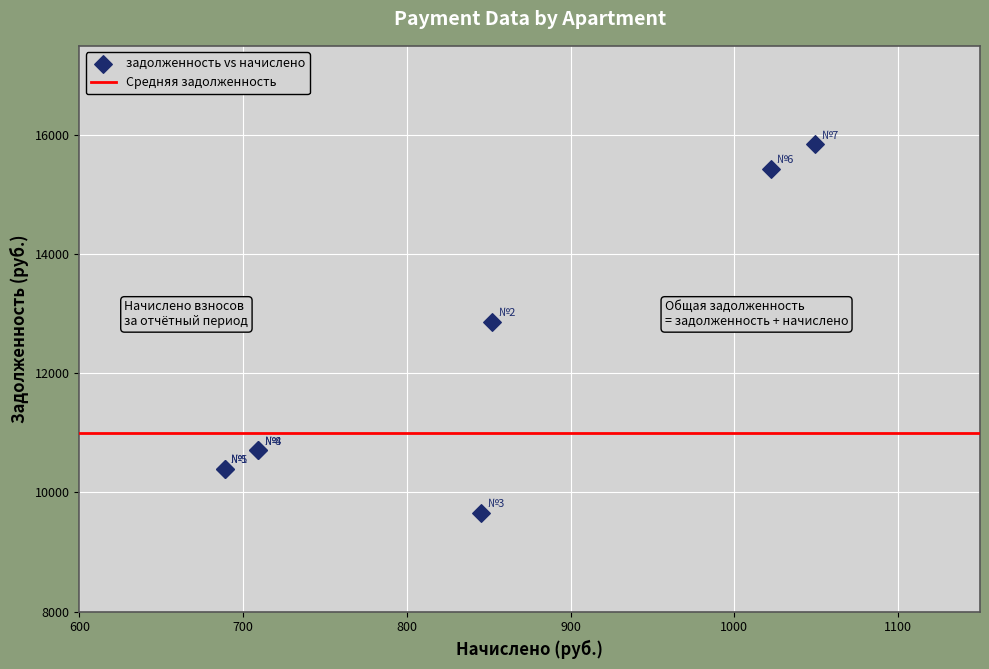

What Y value in the scatter plot is closest to 12750?

12865.7